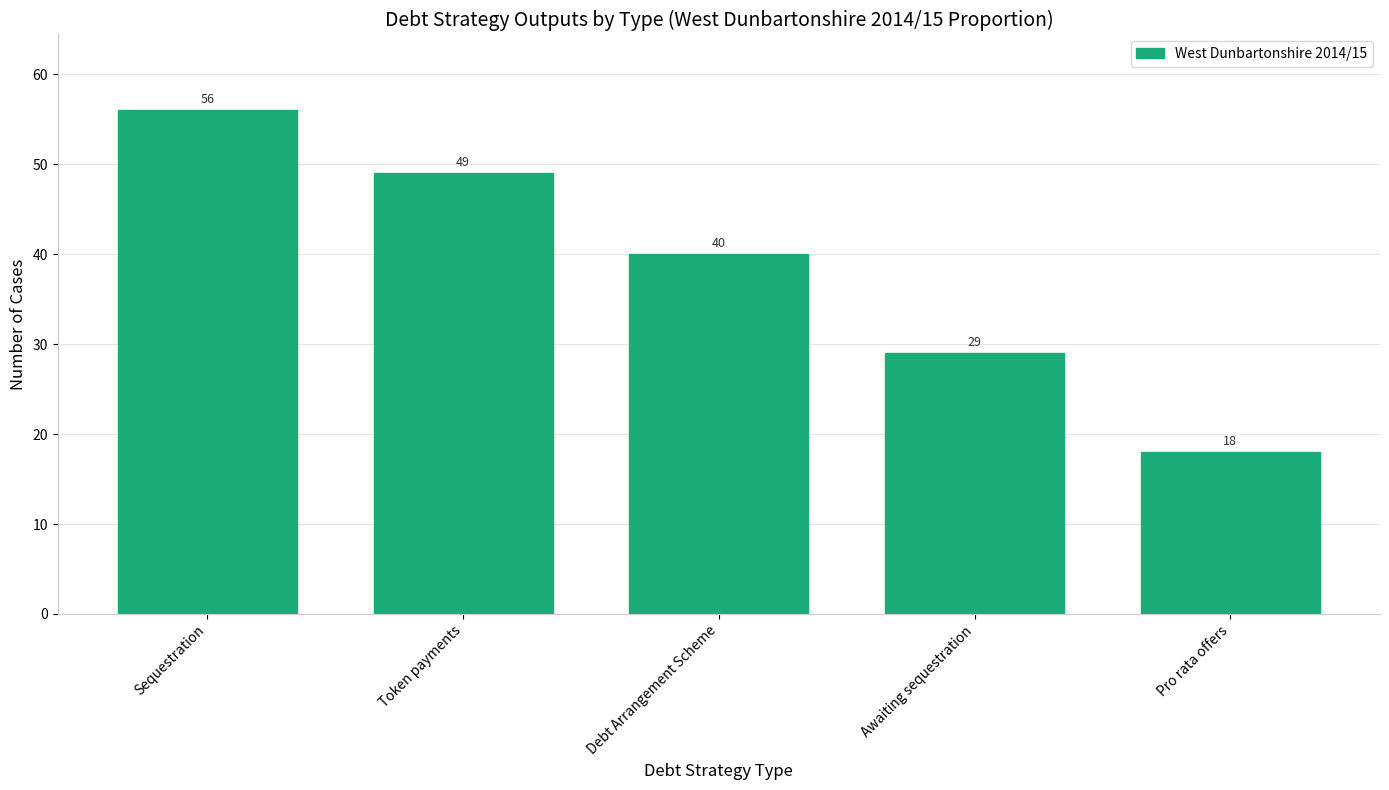

What is the change in value from Sequestration to Awaiting sequestration?

-27